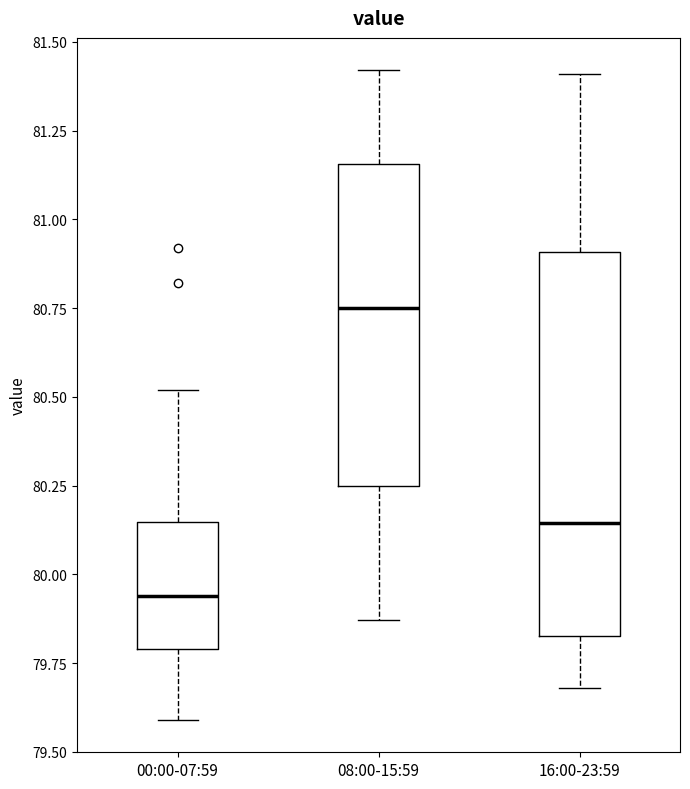

Which box has the highest median line?

08:00-15:59